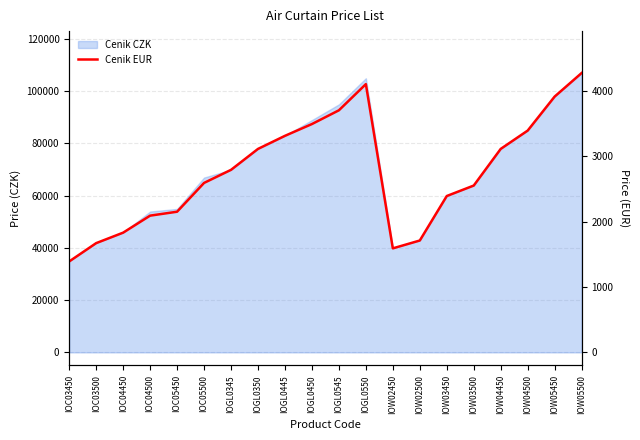

What is the label of the 12th point from the left?

IOGL0550